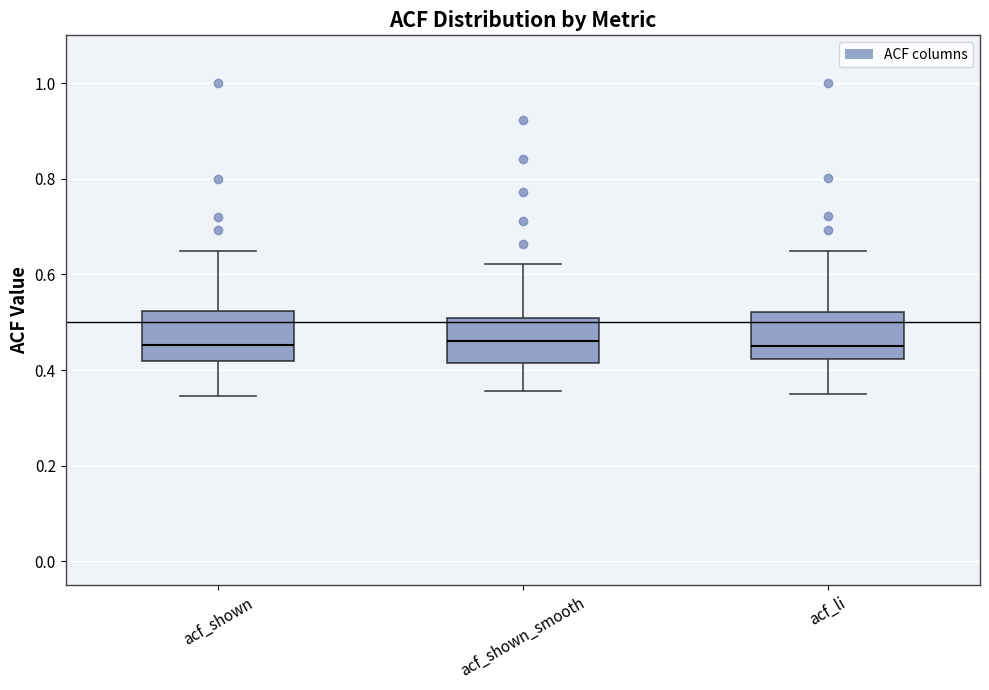

Reading left to right, read every box against the y-axis: the position of its median line, the range the box covers, and the ends of its whiskers. The values are not printed on the chart, so give them approximately, as read against the axis.

acf_shown: median 0.46, box 0.42 to 0.52, whiskers 0.34 to 0.64
acf_shown_smooth: median 0.46, box 0.42 to 0.50, whiskers 0.36 to 0.62
acf_li: median 0.46, box 0.42 to 0.52, whiskers 0.36 to 0.64